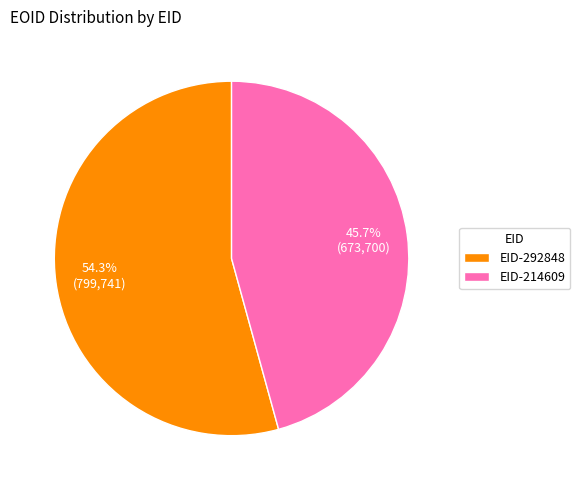

Between EID-292848 and EID-214609, which is larger?

EID-292848